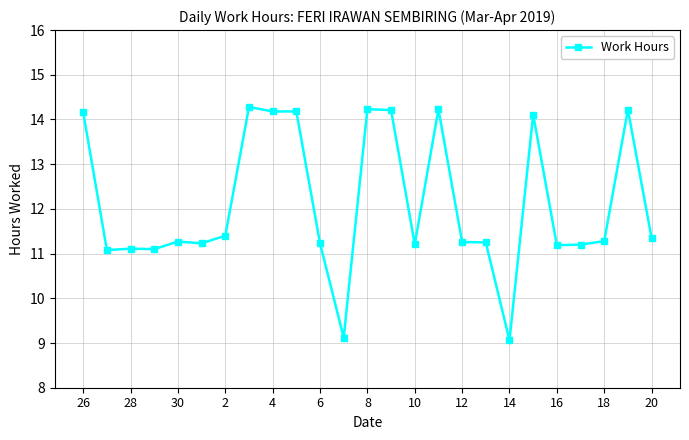

What is the minimum value shown in the chart?

9.1